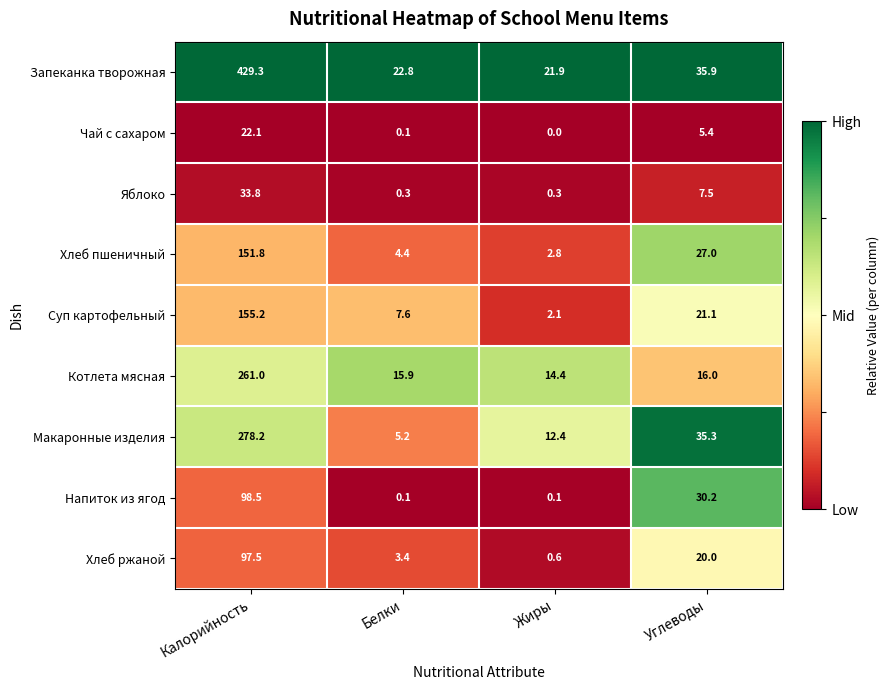

At how many categories does at least one series exceed 0?

4